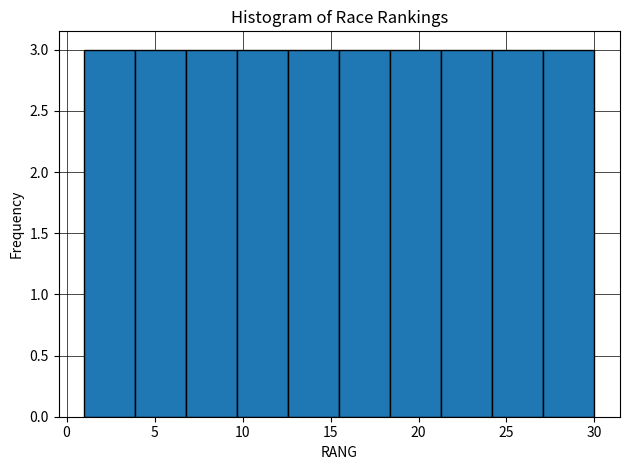

Reading left to right, list every bar in this chart as the range it spans on the x-axis followed by its height. Neither the bar edges nor the heights are printed on the chart, so give them approximately, as read against the axes.

1.0 to 3.9: 3
3.9 to 6.8: 3
6.8 to 9.7: 3
9.7 to 12.6: 3
12.6 to 15.5: 3
15.5 to 18.4: 3
18.4 to 21.3: 3
21.3 to 24.2: 3
24.2 to 27.1: 3
27.1 to 30.0: 3